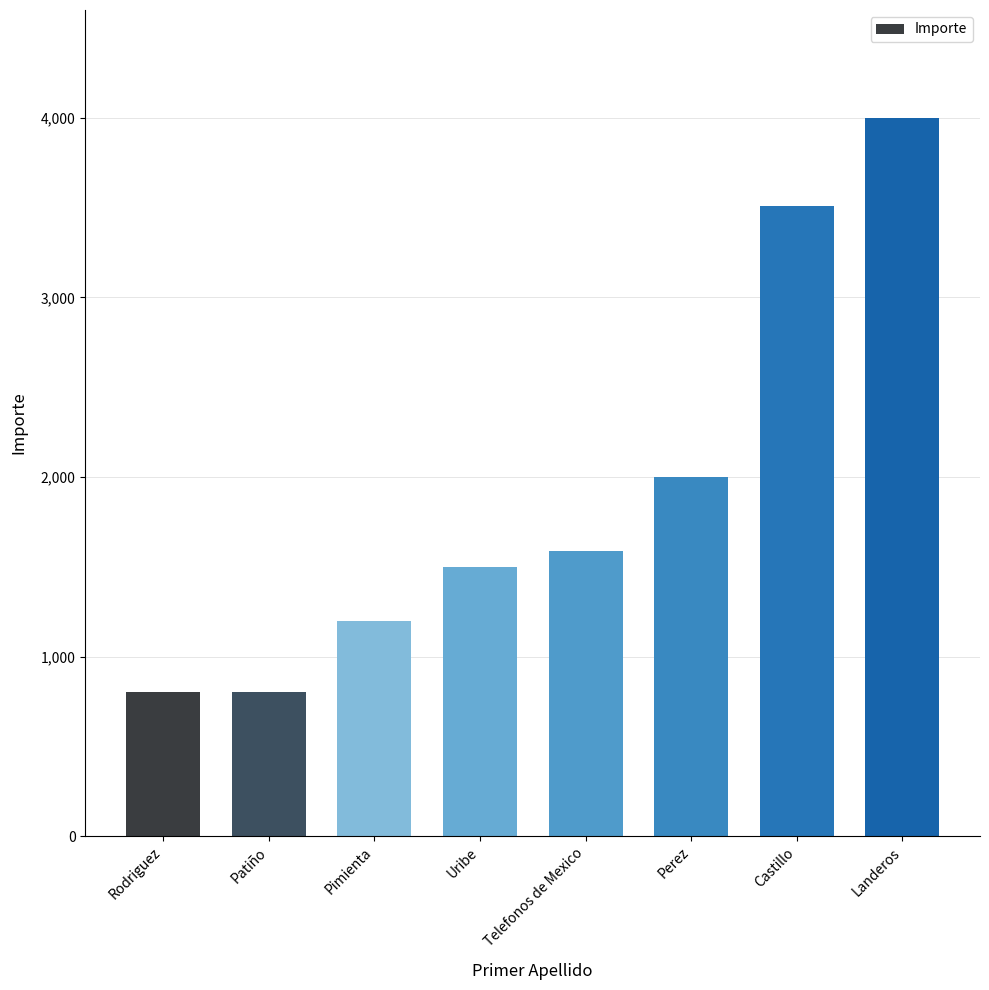

What is the value of the 3rd bar from the left?

1200